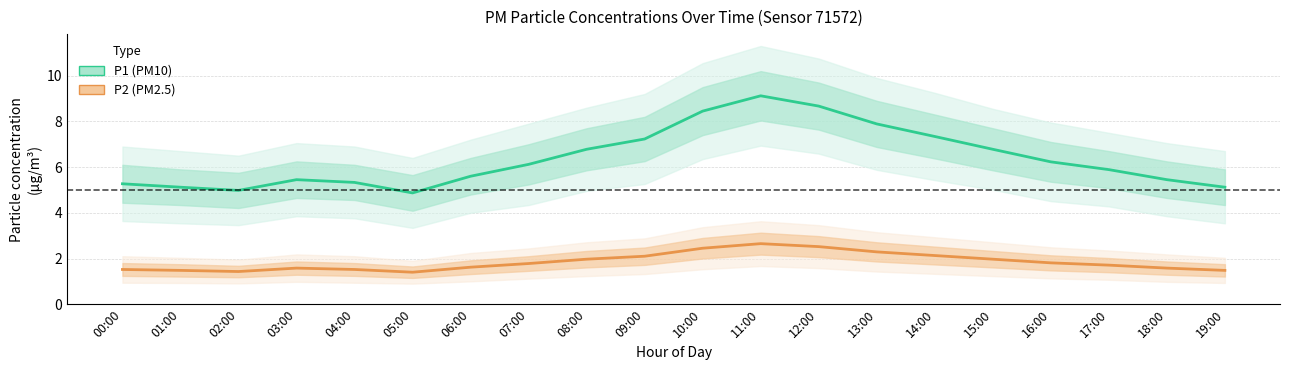

What is the difference between the maximum and minimum values in the P2 (PM2.5) series?

1.2